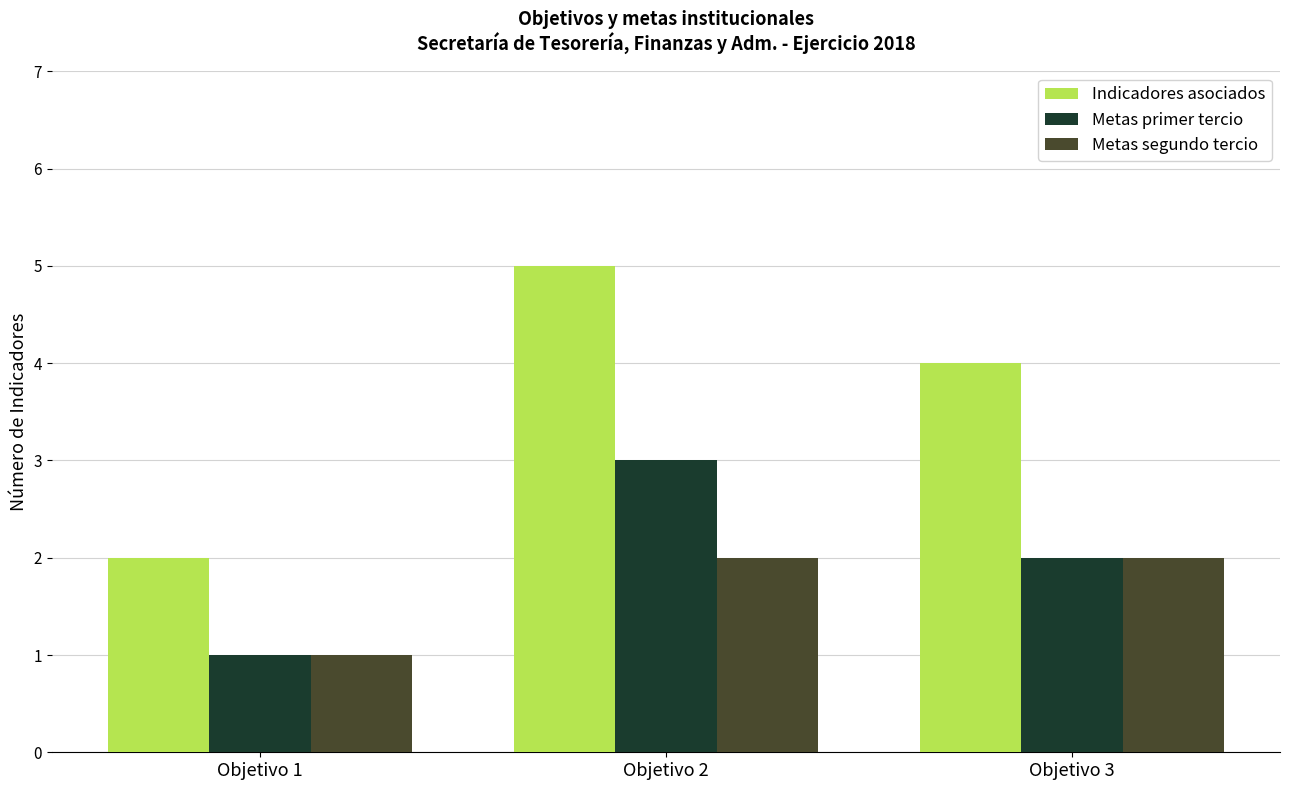

Reading left to right, list all the values displayed in this chart.

Indicadores asociados: Objetivo 1=2	Objetivo 2=5	Objetivo 3=4
Metas primer tercio: Objetivo 1=1	Objetivo 2=3	Objetivo 3=2
Metas segundo tercio: Objetivo 1=1	Objetivo 2=2	Objetivo 3=2